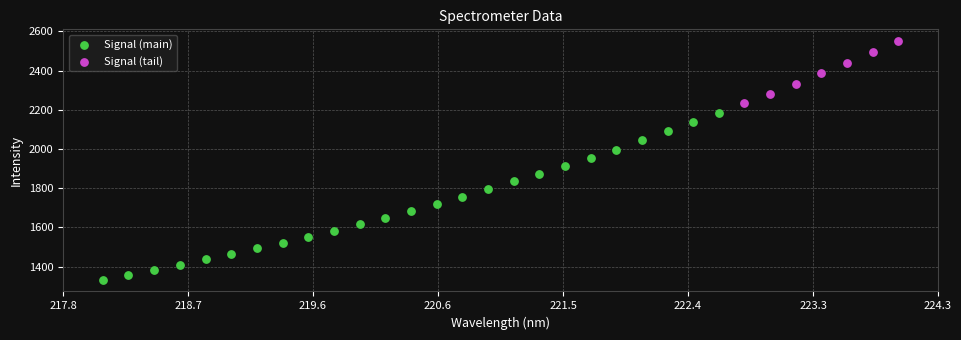

Which series has the widest spread of Y values?

Signal (main)